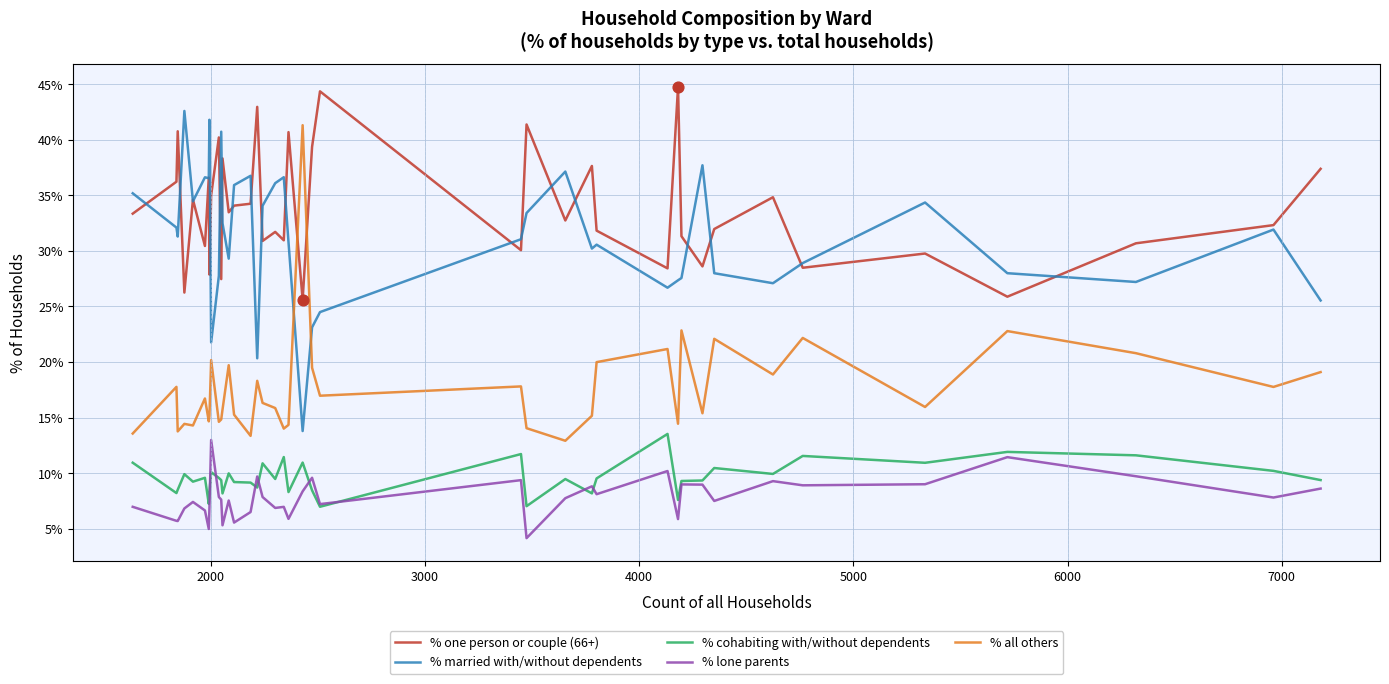

At how many categories does at least one series exceed 7?

40